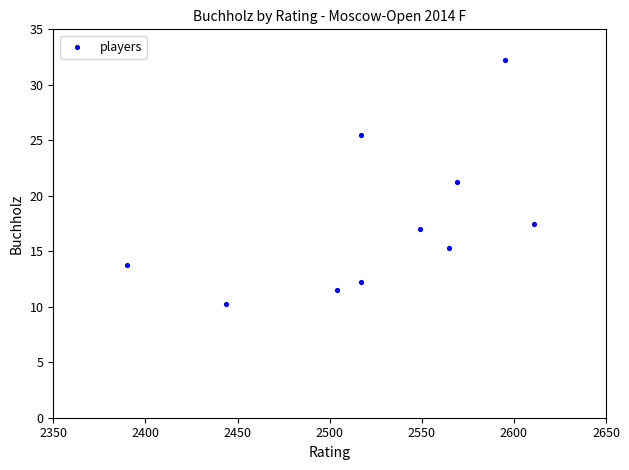

What is the average X value?

2526.1